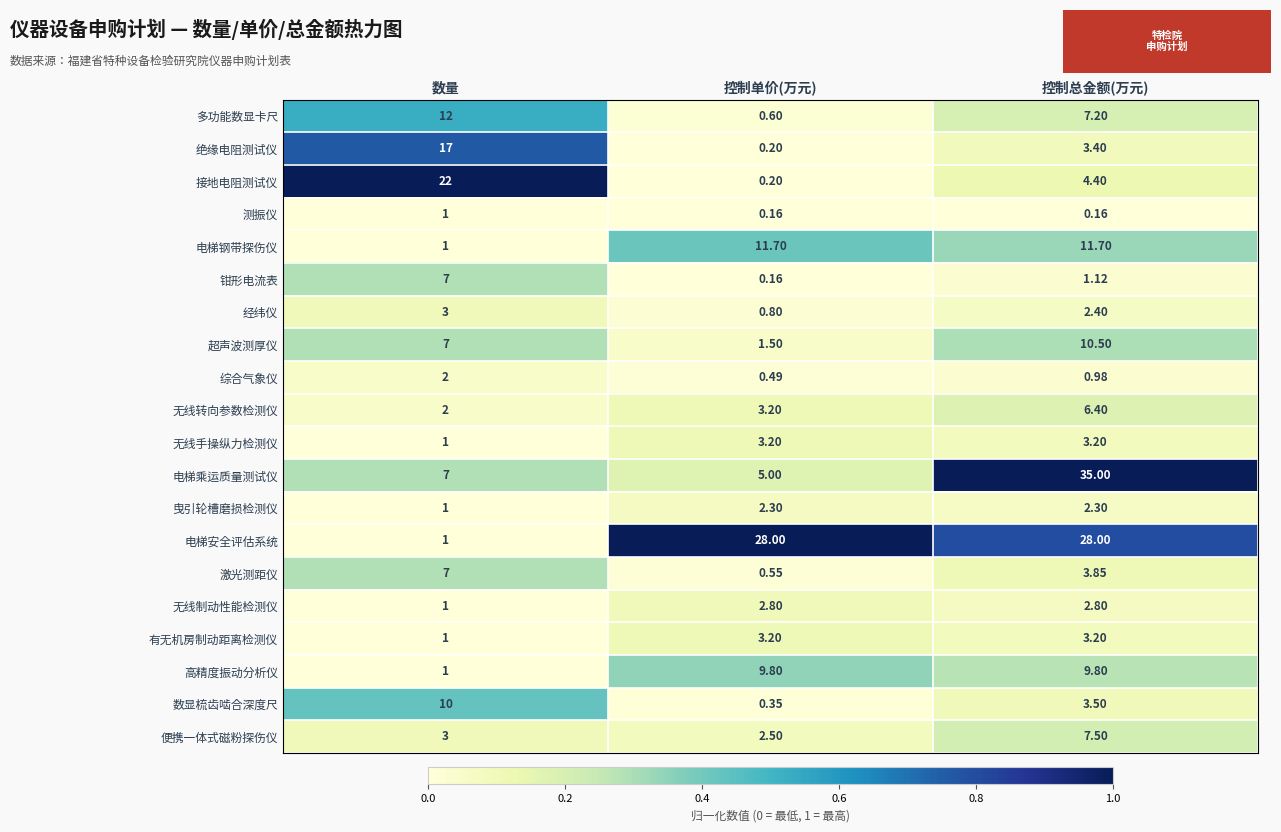

What is the spread (max minus min) of values at 数量?

21.0